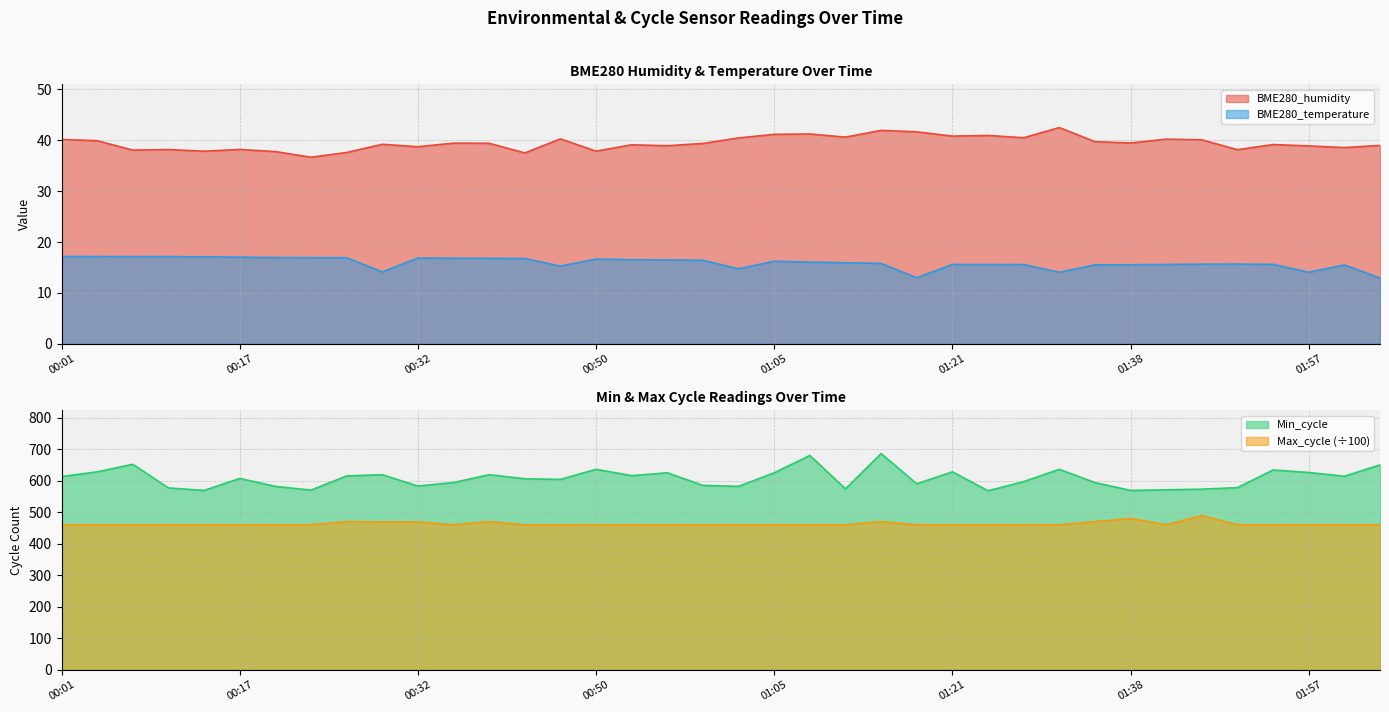

What value does the BME280_temperature series have at 01:12?

15.9